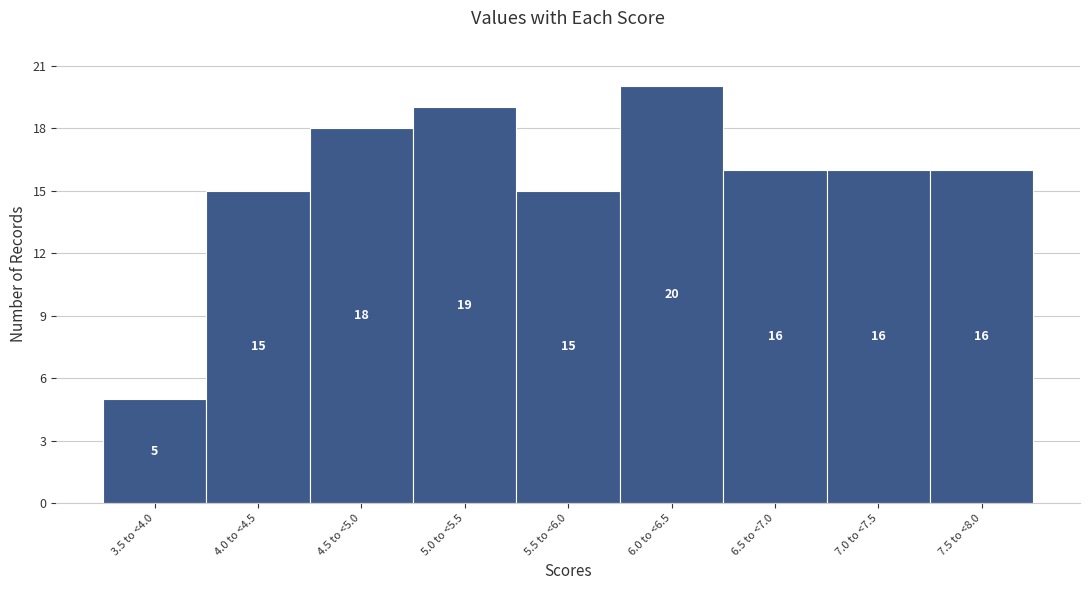

Reading left to right, extract all data points from this chart.

5	15	18	19	15	20	16	16	16